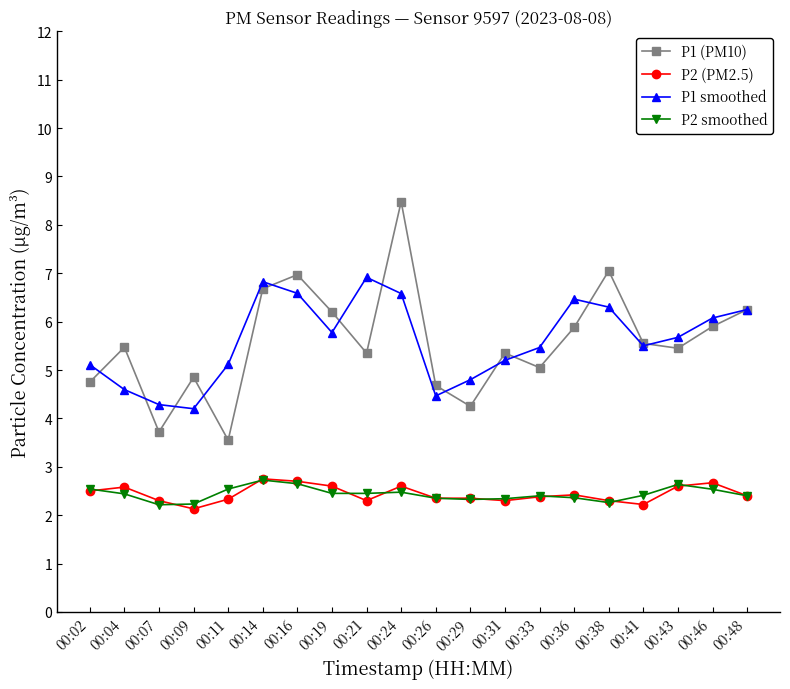

How many interior local valleys does the P1 (PM10) series have?

6